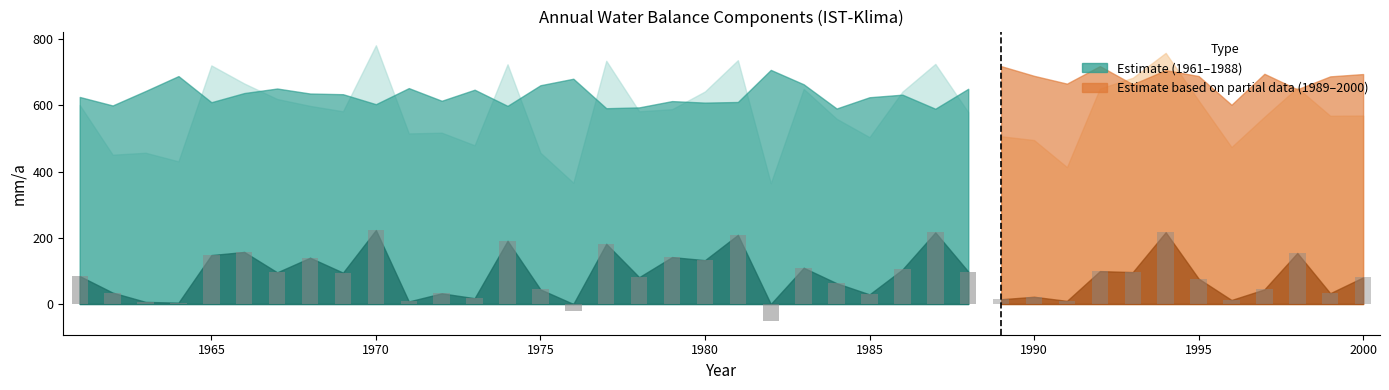

What is the sum of all values?

2645.2